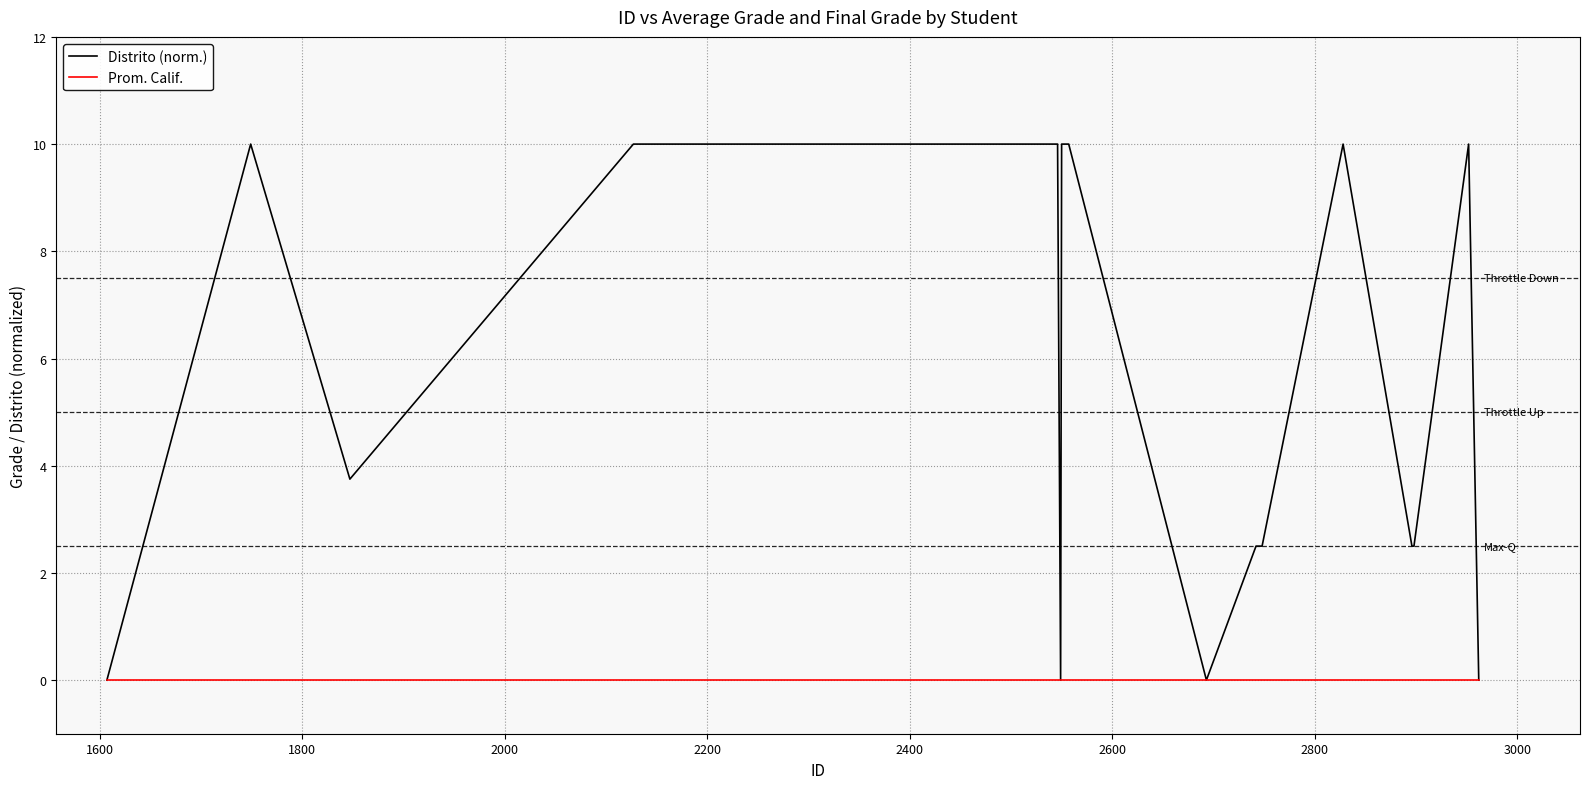

List the series in order of their overall mean, lowest first.

Prom. Calif., Distrito (norm.)